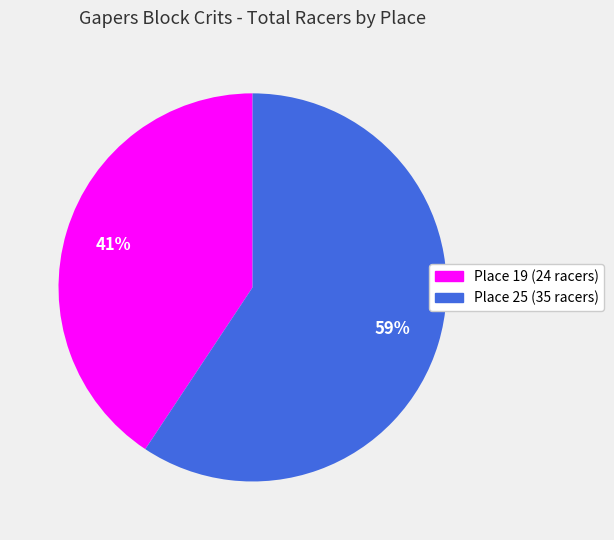

True or false: Place 25 (35 racers) accounts for 47% of the total.

False